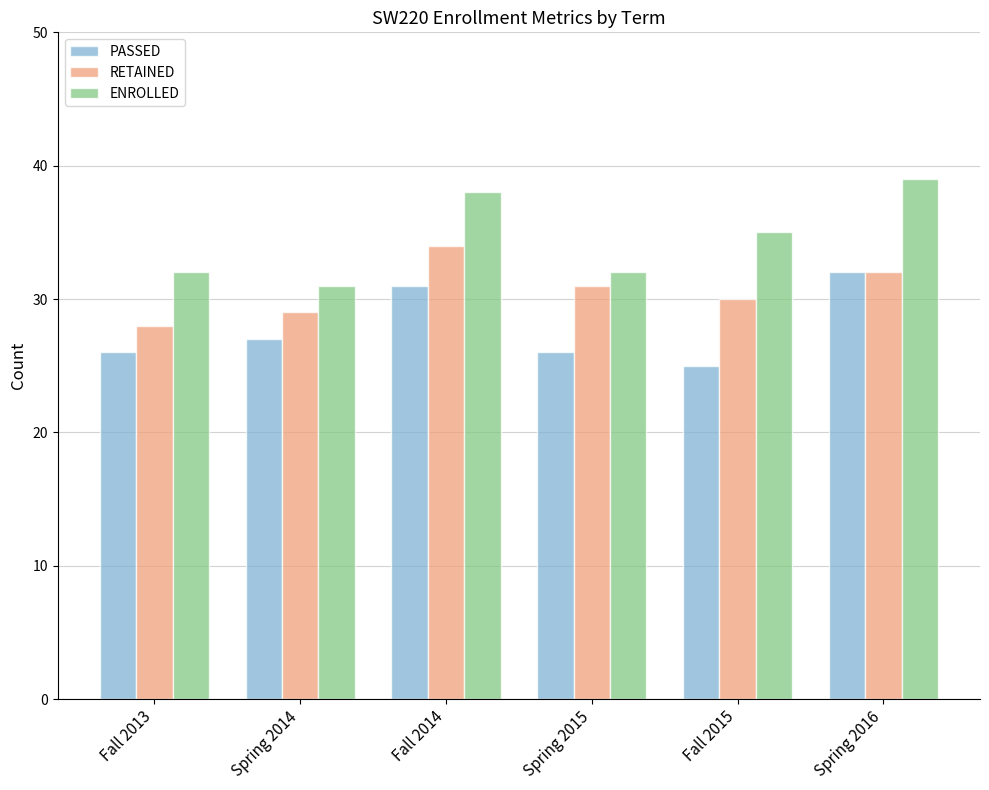

Is it true that RETAINED equals 12 at Fall 2015?

False